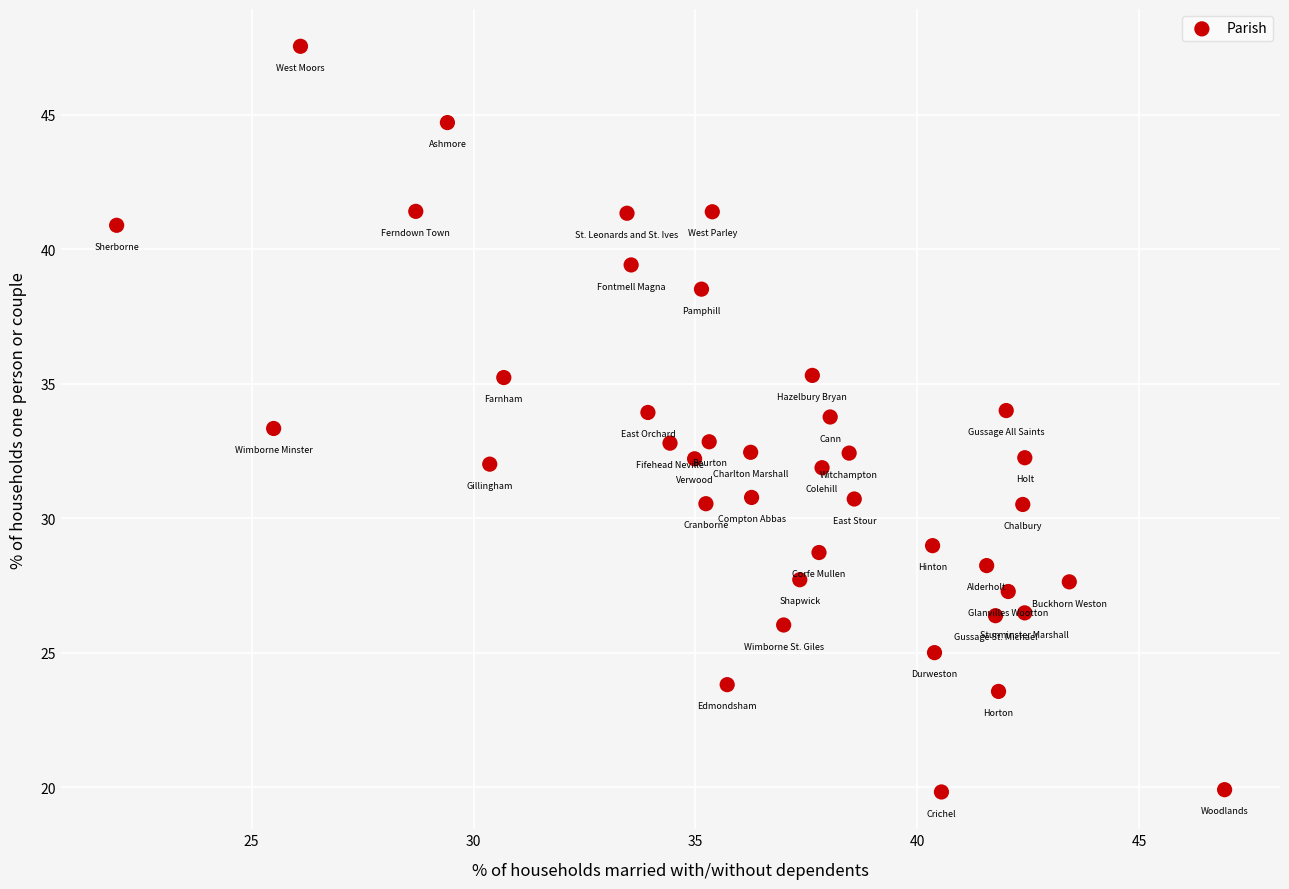

What is the range of Y values (max minus min)?

27.7